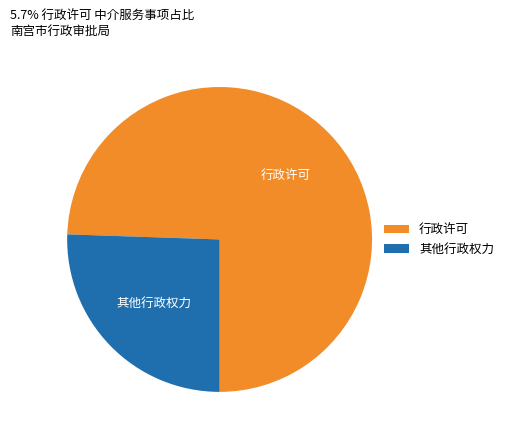

Which category has the smallest portion of the pie?

其他行政权力